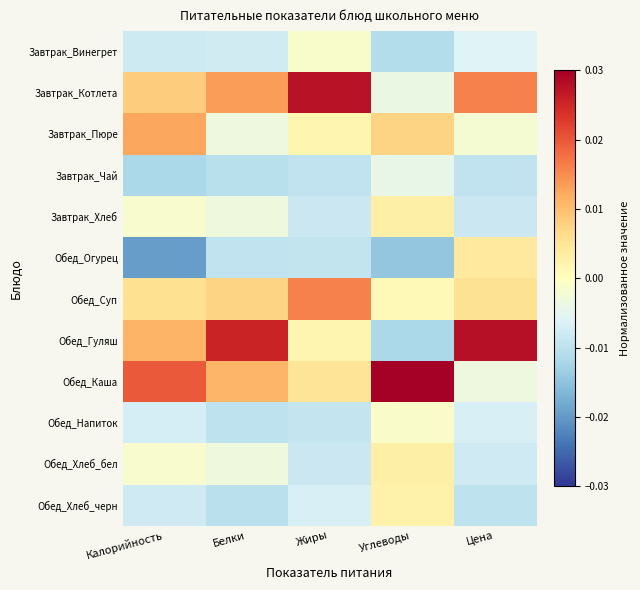

Rank the series by their maximum value, from highest to lowest.

Обед_Каша, Обед_Гуляш, Завтрак_Котлета, Обед_Суп, Завтрак_Пюре, Обед_Огурец, Завтрак_Хлеб, Обед_Хлеб_бел, Обед_Хлеб_черн, Обед_Напиток, Завтрак_Винегрет, Завтрак_Чай